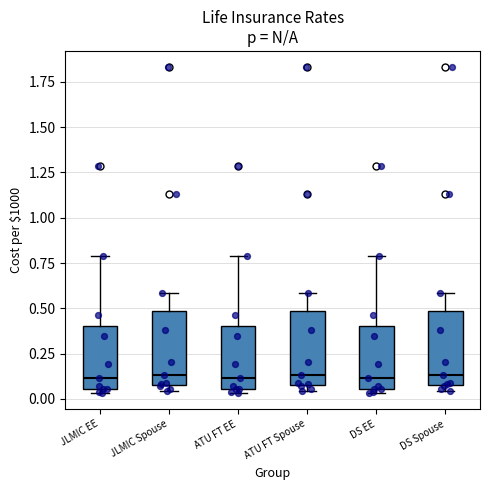

Reading left to right, read every box against the y-axis: the position of its median line, the range the box covers, and the ends of its whiskers. The values are not printed on the chart, so give them approximately, as read against the axis.

JLMIC EE: median 0.10, box 0.05 to 0.40, whiskers 0.05 (just below the box's lower edge) to 0.80
JLMIC Spouse: median 0.15, box 0.10 to 0.50, whiskers 0.05 to 0.60
ATU FT EE: median 0.10, box 0.05 to 0.40, whiskers 0.05 (just below the box's lower edge) to 0.80
ATU FT Spouse: median 0.15, box 0.10 to 0.50, whiskers 0.05 to 0.60
DS EE: median 0.10, box 0.05 to 0.40, whiskers 0.05 (just below the box's lower edge) to 0.80
DS Spouse: median 0.15, box 0.10 to 0.50, whiskers 0.05 to 0.60